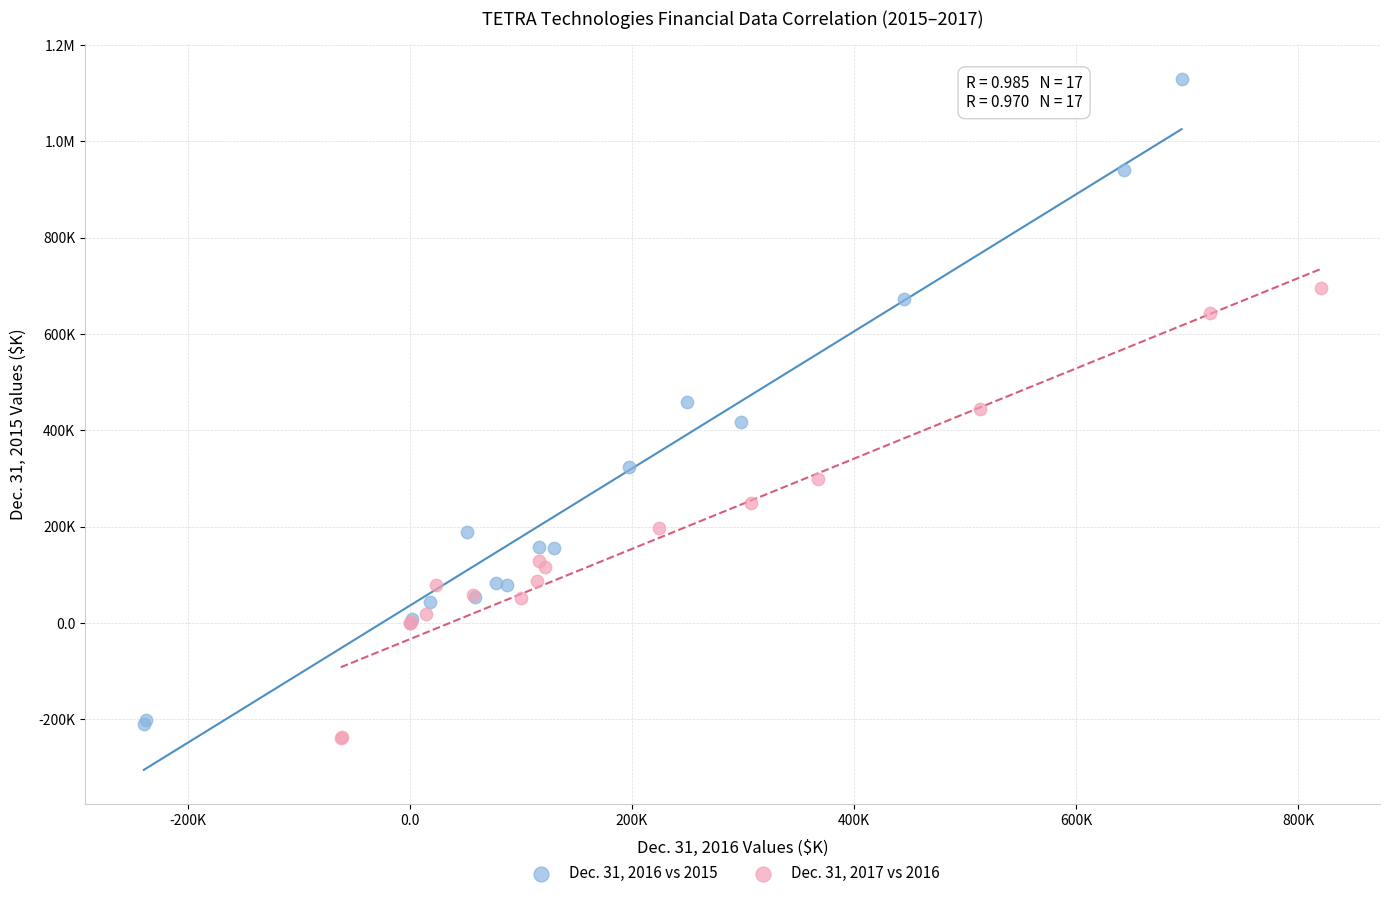

What are all the series names shown in the legend?

Dec. 31, 2016 vs 2015, Dec. 31, 2017 vs 2016